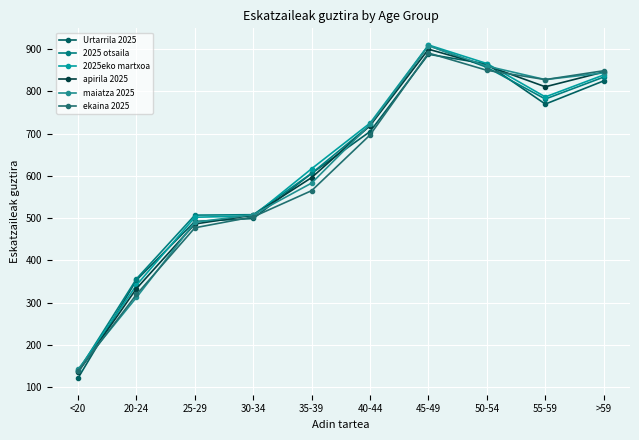

The value of 2025eko martxoa at 55-59 is 1296. True or false?

False